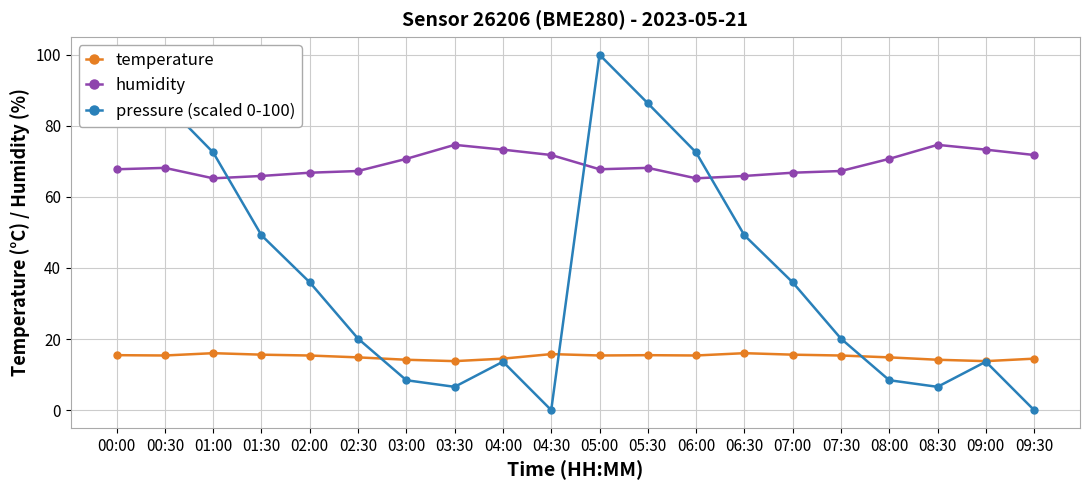

Reading left to right, transcribe all the data shown in this chart.

temperature: 00:00=15.5	00:30=15.4	01:00=16.0	01:30=15.6	02:00=15.4	02:30=14.8	03:00=14.2	03:30=13.8	04:00=14.5	04:30=15.8	05:00=15.4	05:30=15.5	06:00=15.4	06:30=16.0	07:00=15.6	07:30=15.4	08:00=14.8	08:30=14.2	09:00=13.8	09:30=14.5
humidity: 00:00=67.8	00:30=68.2	01:00=65.2	01:30=65.9	02:00=66.8	02:30=67.3	03:00=70.7	03:30=74.6	04:00=73.3	04:30=71.8	05:00=67.8	05:30=68.2	06:00=65.2	06:30=65.9	07:00=66.8	07:30=67.3	08:00=70.7	08:30=74.6	09:00=73.3	09:30=71.8
pressure (scaled 0-100): 00:00=100.0	00:30=86.3	01:00=72.5	01:30=49.2	02:00=35.9	02:30=20.1	03:00=8.4	03:30=6.5	04:00=13.6	04:30=0.0	05:00=100.0	05:30=86.3	06:00=72.5	06:30=49.2	07:00=35.9	07:30=20.1	08:00=8.4	08:30=6.5	09:00=13.6	09:30=0.0